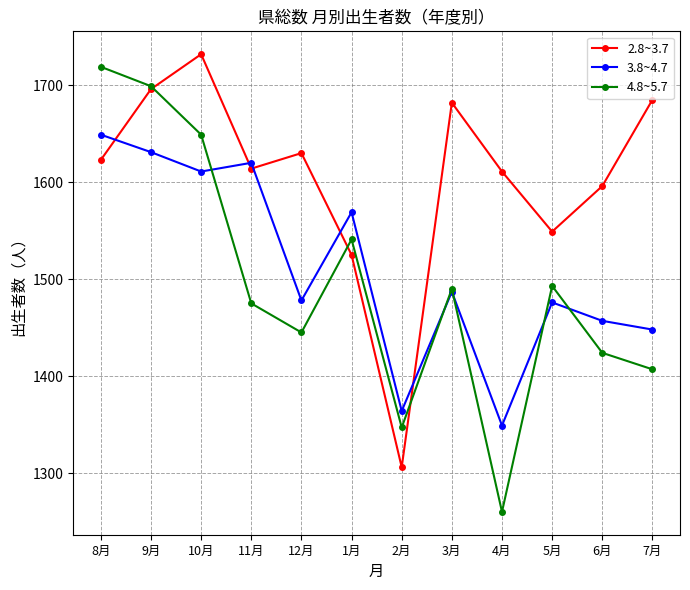

Rank the series by their maximum value, from lowest to highest.

3.8~4.7, 4.8~5.7, 2.8~3.7